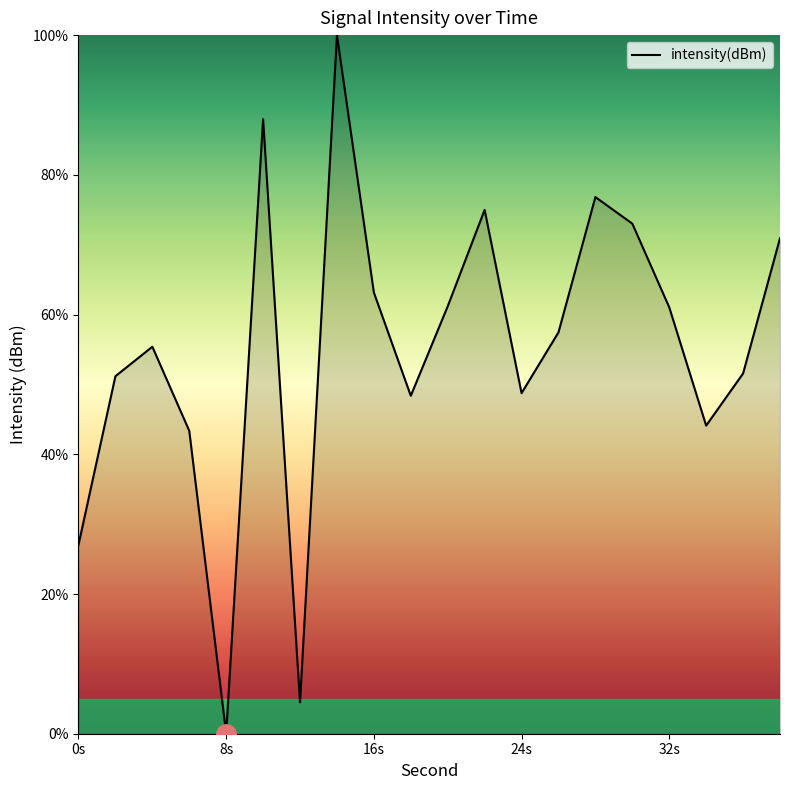

What is the difference between the maximum and minimum values?

100.0